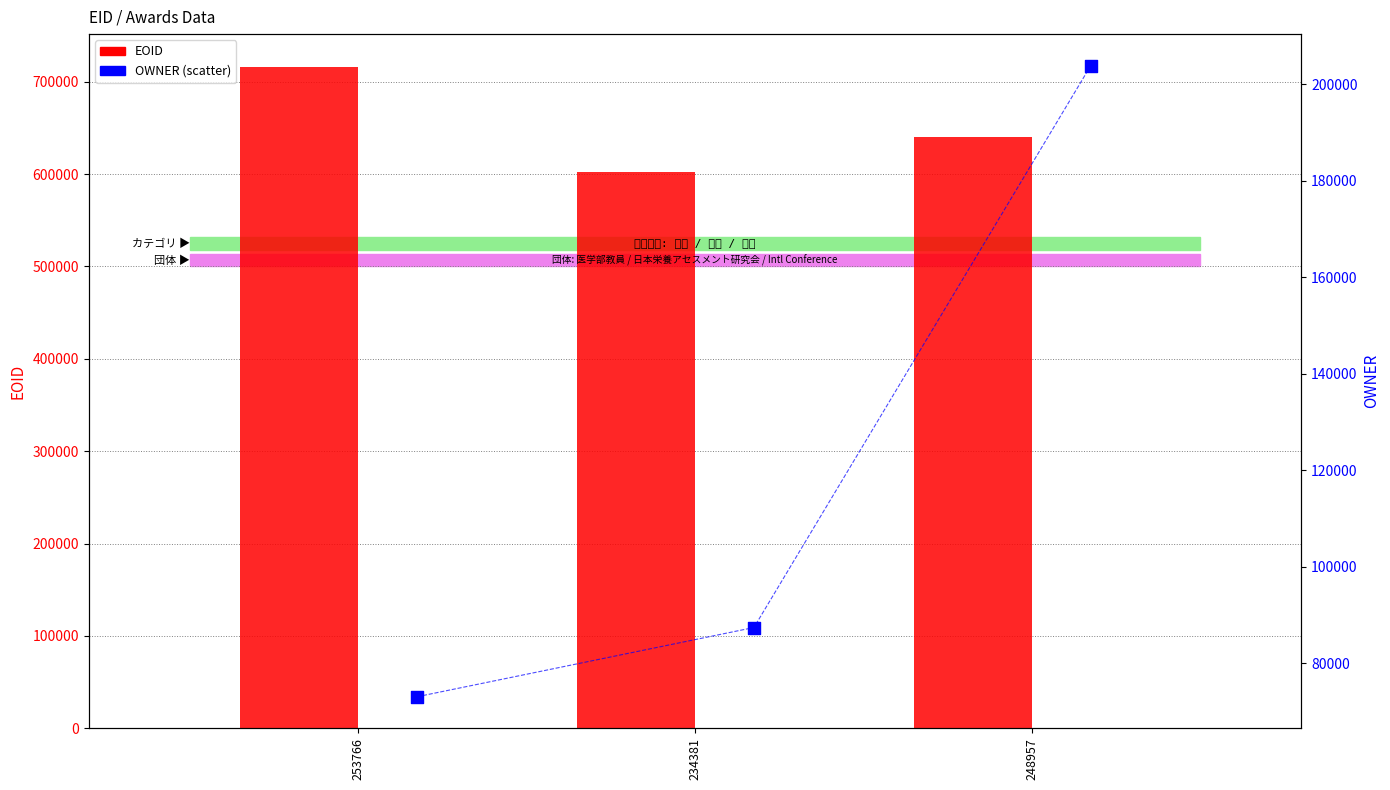

Which series reaches the maximum Y coordinate?

EOID